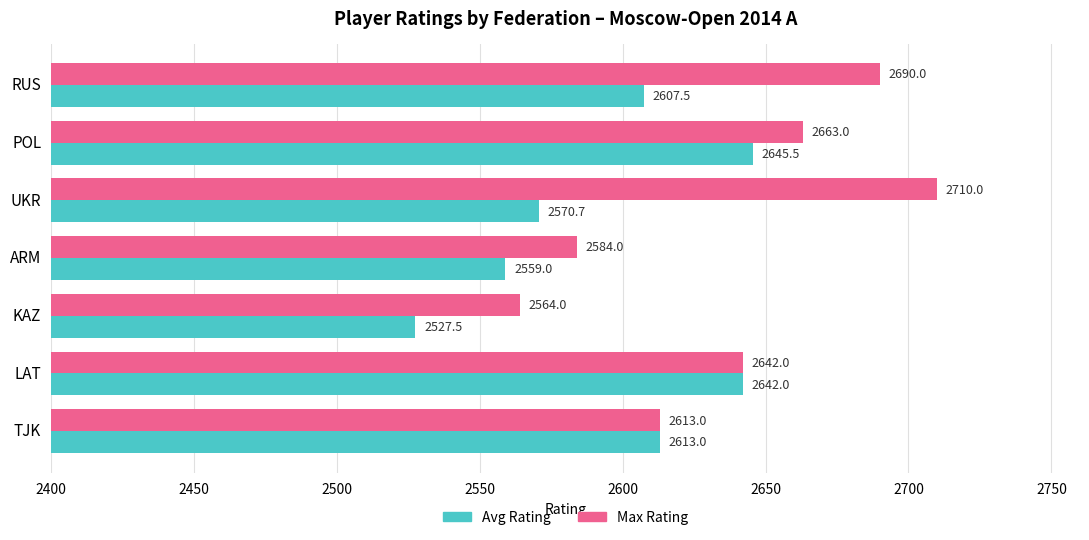

The value of Avg Rating at ARM is 2559.0. True or false?

True